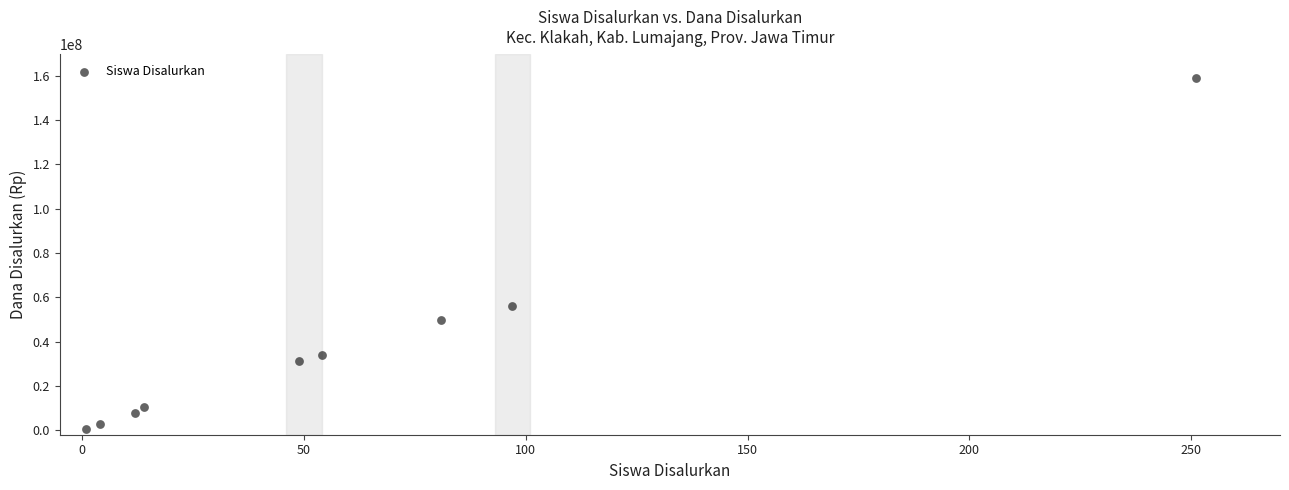

What Y value in the scatter plot is closest to 79875000?

56250000